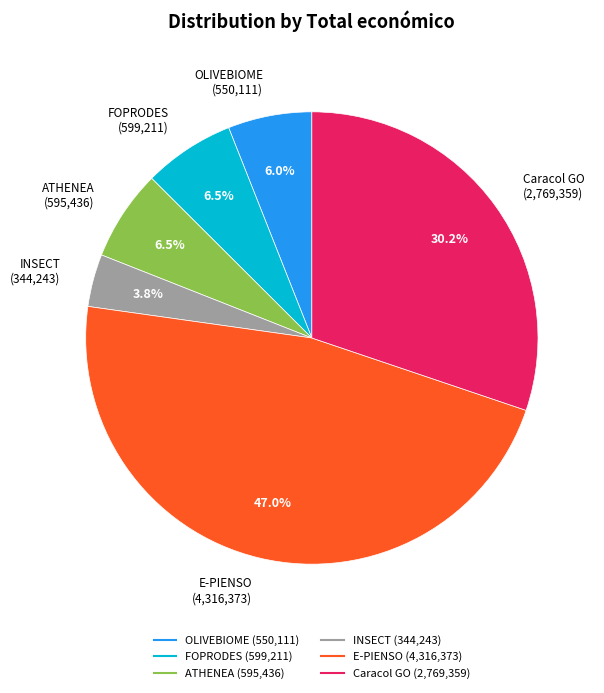

How much of the chart is everything except Caracol GO?

69.8%